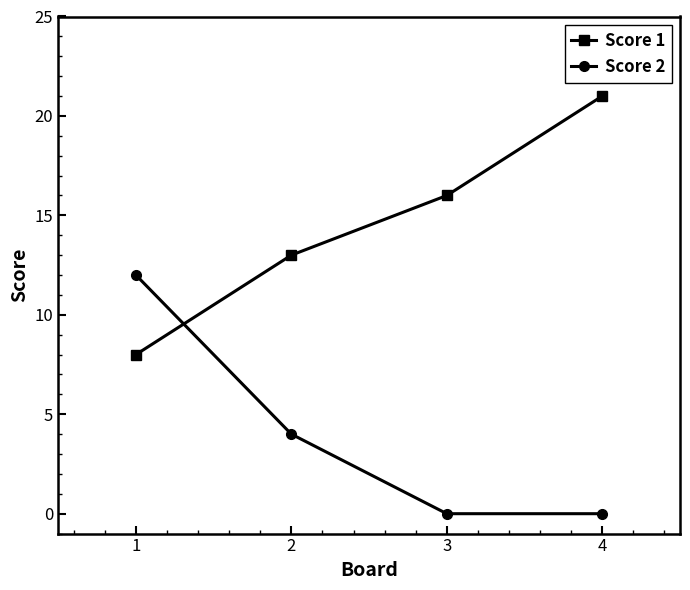

Which series ends up on top after the final intersection of Score 1 and Score 2?

Score 1